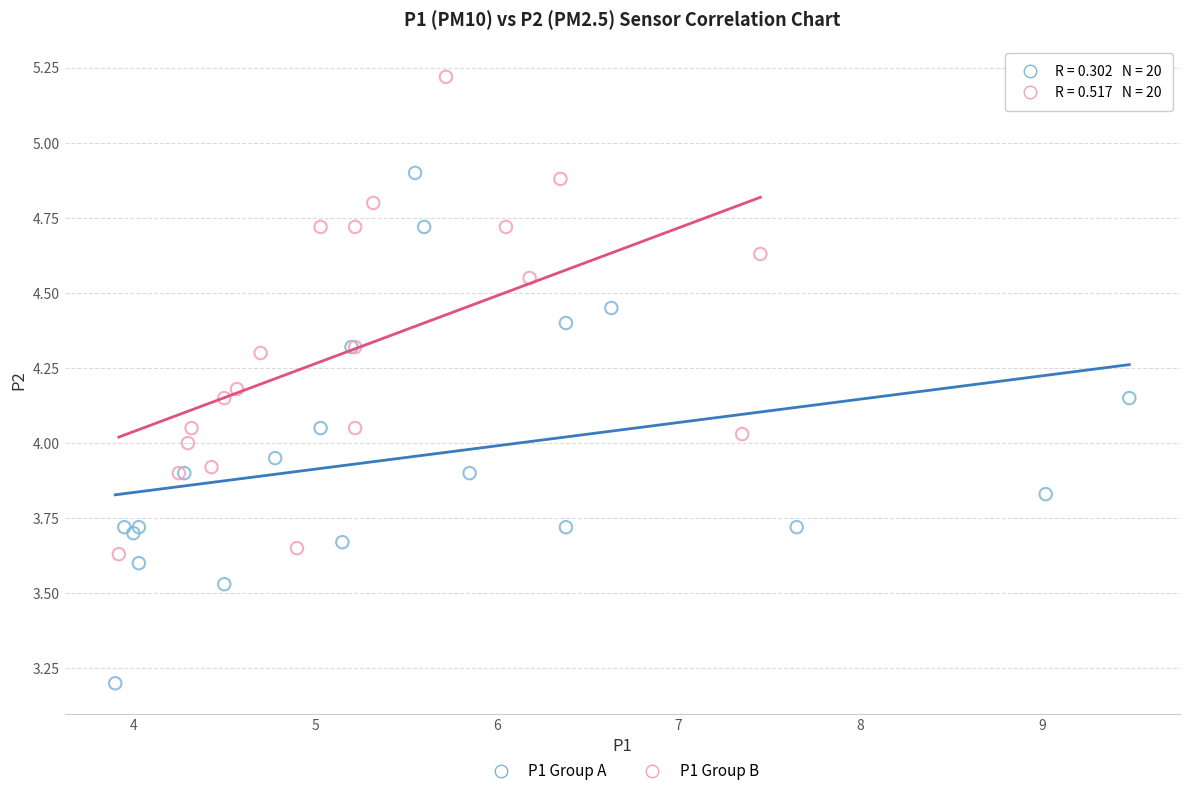

Which series has the largest Y range (max minus min)?

P1 Group A